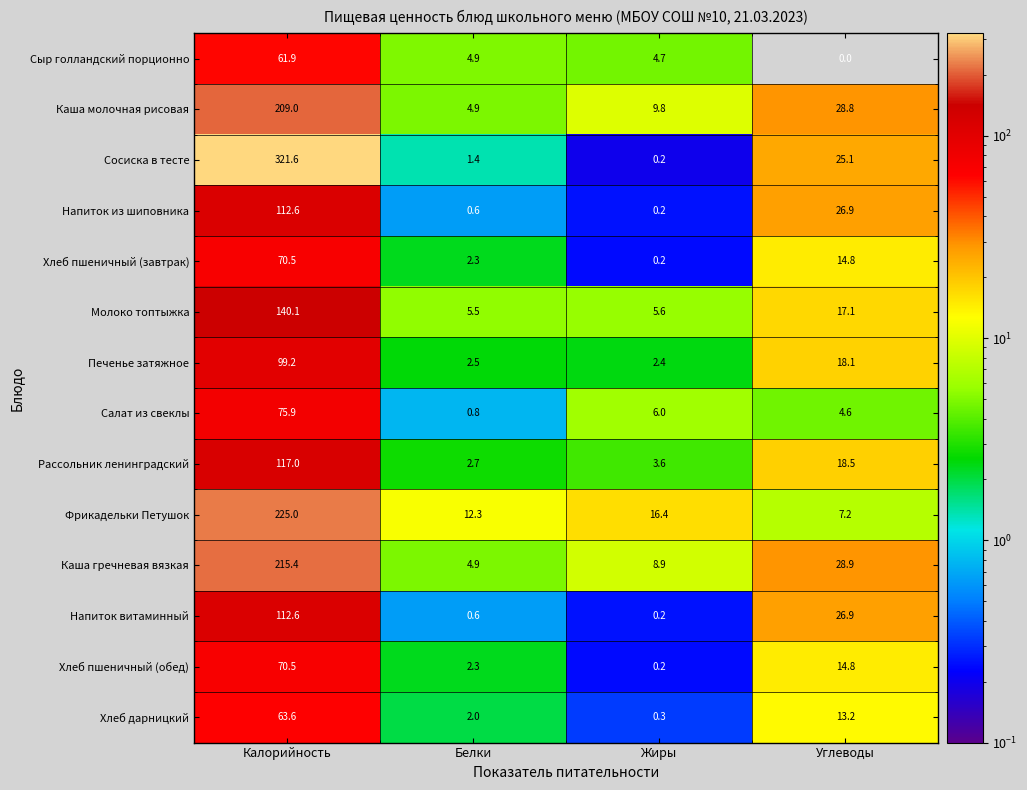

Which series has the widest spread of values?

Сосиска в тесте